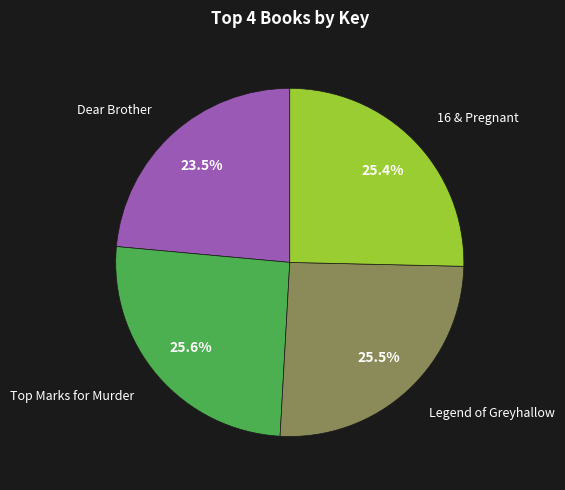

Is there any slice that represents more than half of the pie?

No